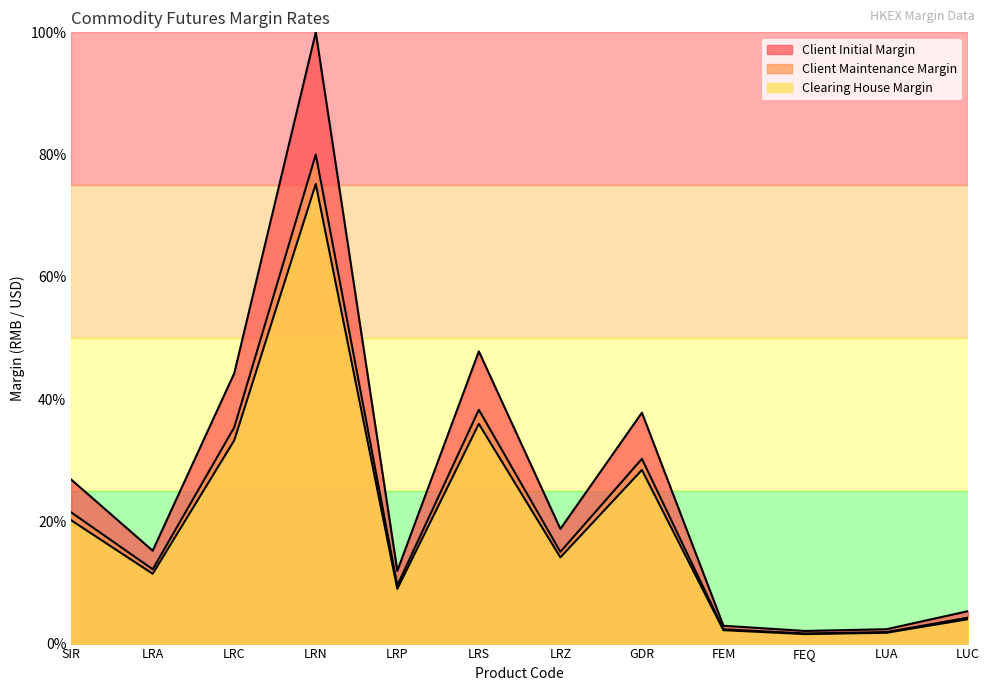

At which category does the chart reach its minimum across all series?

FEQ